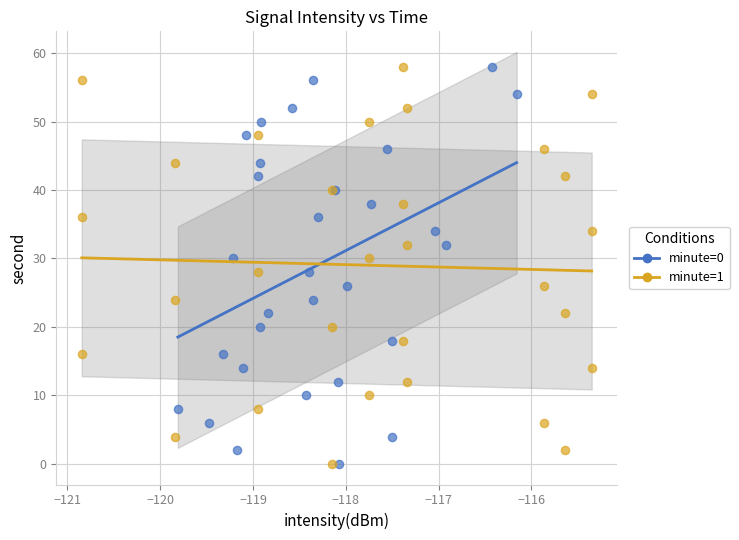

What are all the series names shown in the legend?

minute=0, minute=1